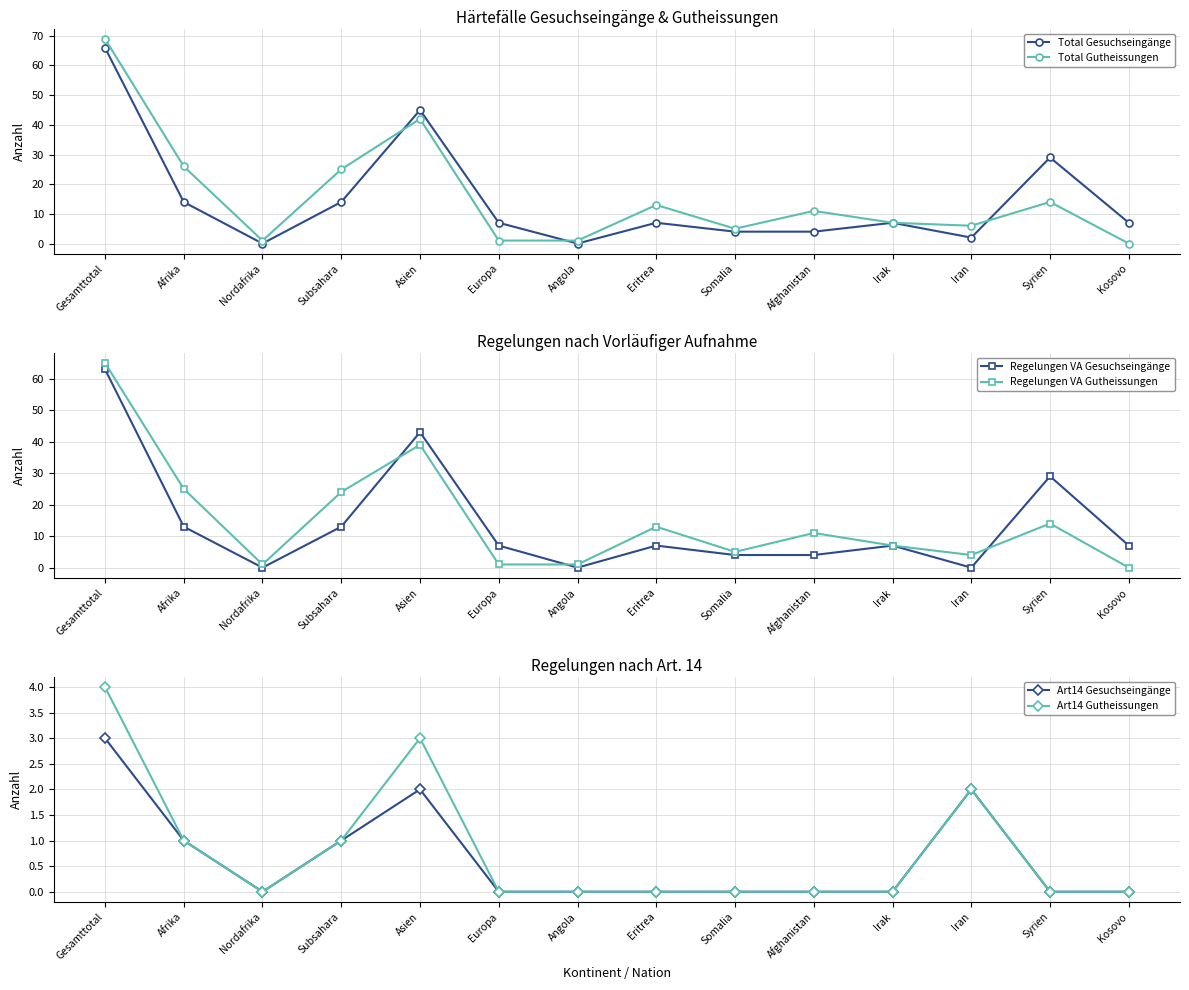

What is the total value across all series at Nordafrika?

2